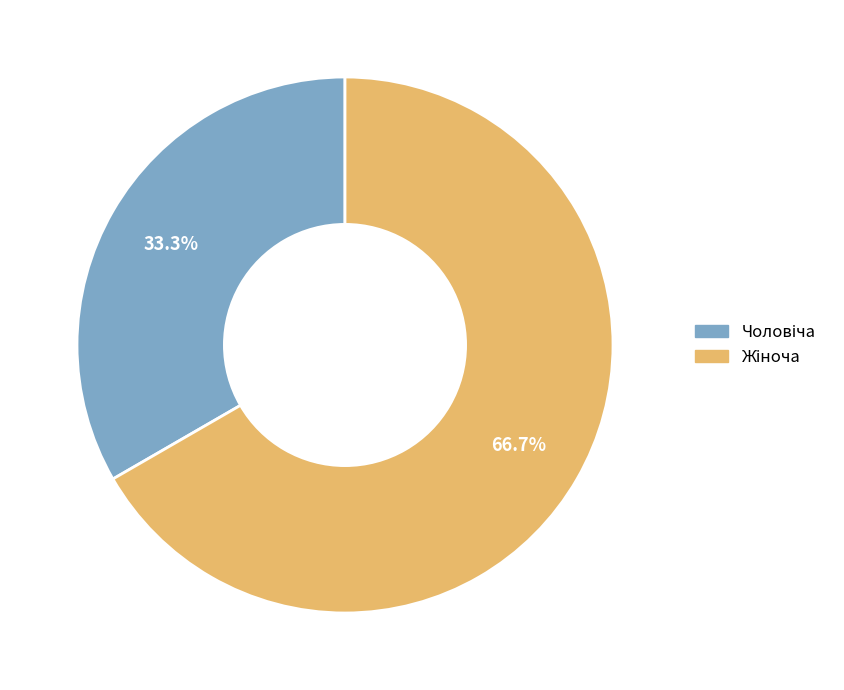

Is there a majority slice in this chart?

Yes